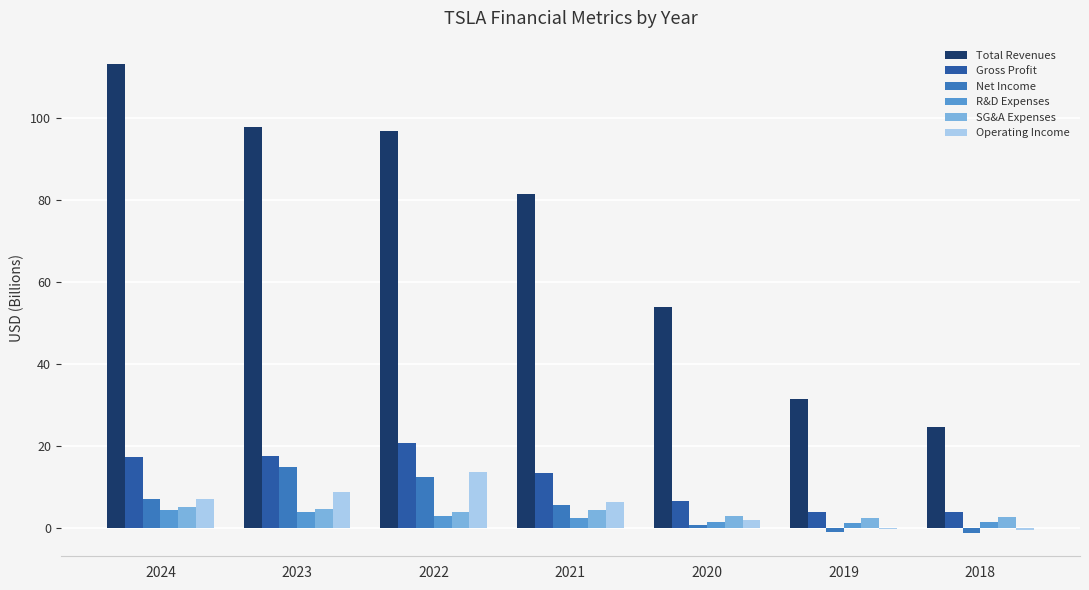

Which series has the largest range (max minus min)?

Total Revenues